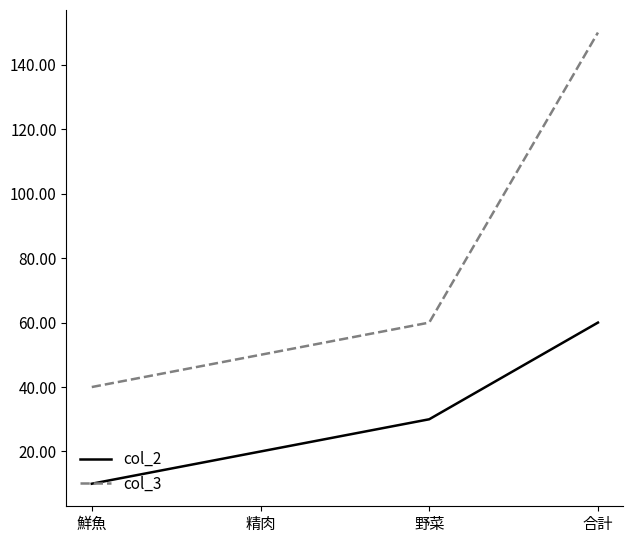

What value does the col_3 series have at 精肉, to the nearest 10?

50